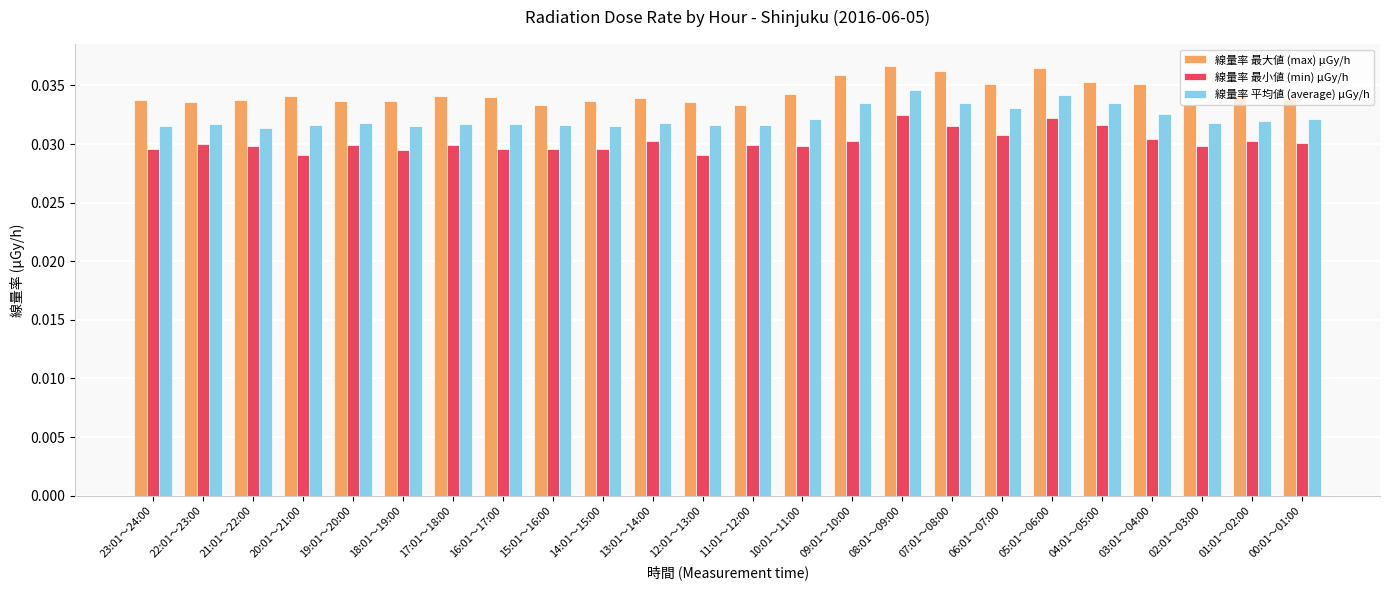

Is it true that 線量率 最大値 (max) μGy/h equals 0.1 at 20:01～21:00?

False